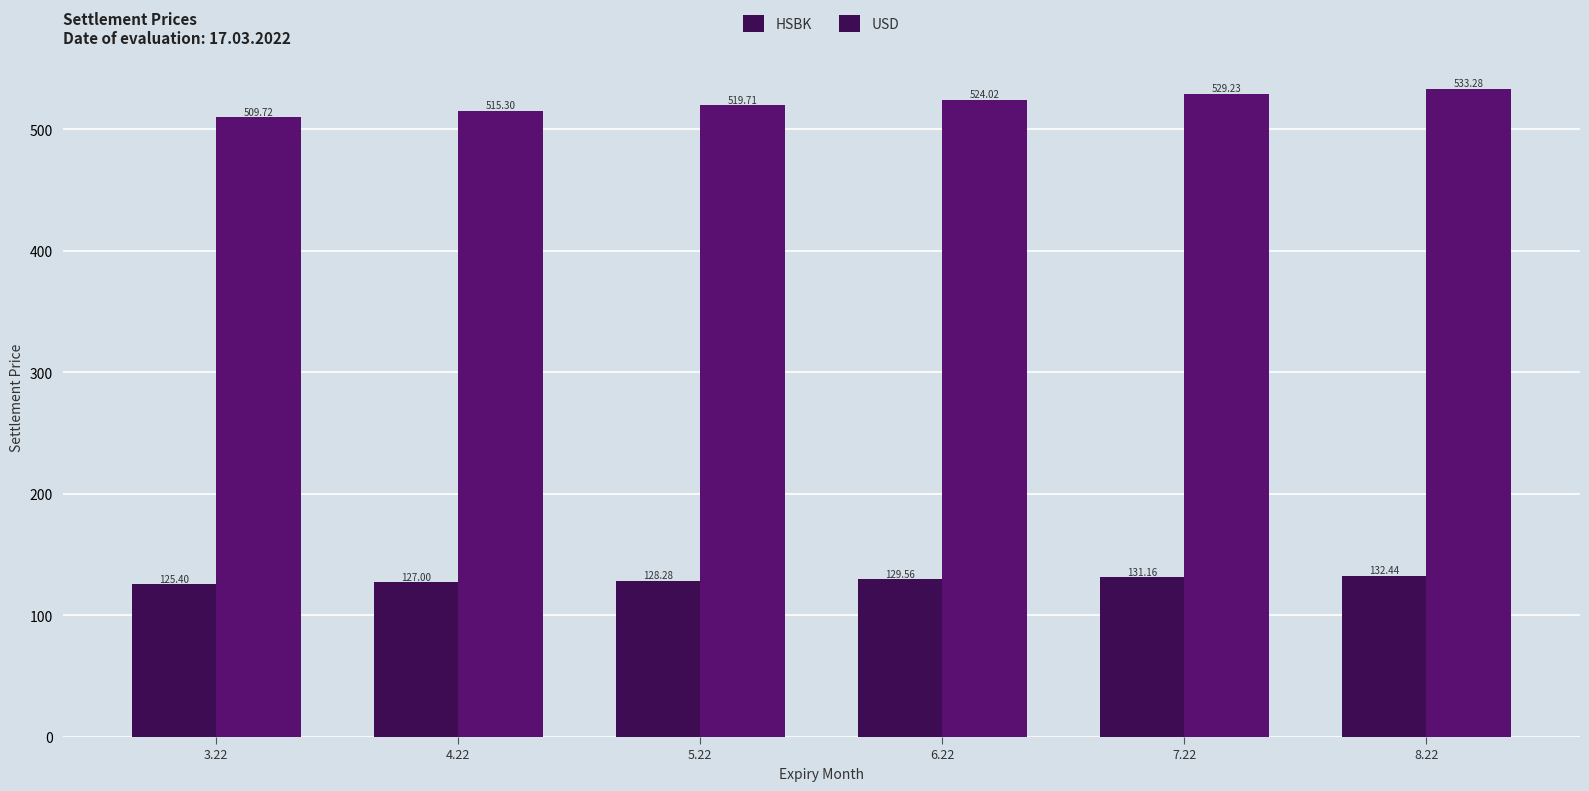

Is it true that USD equals 820.4 at 7.22?

False